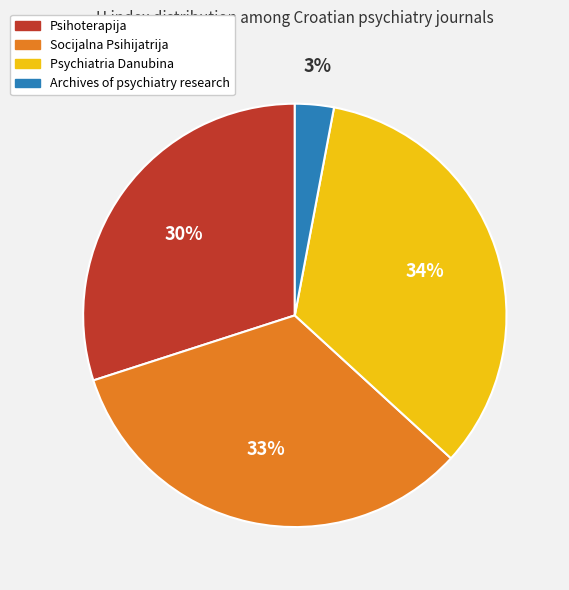

Does Psychiatria Danubina account for over 50% of the chart?

No